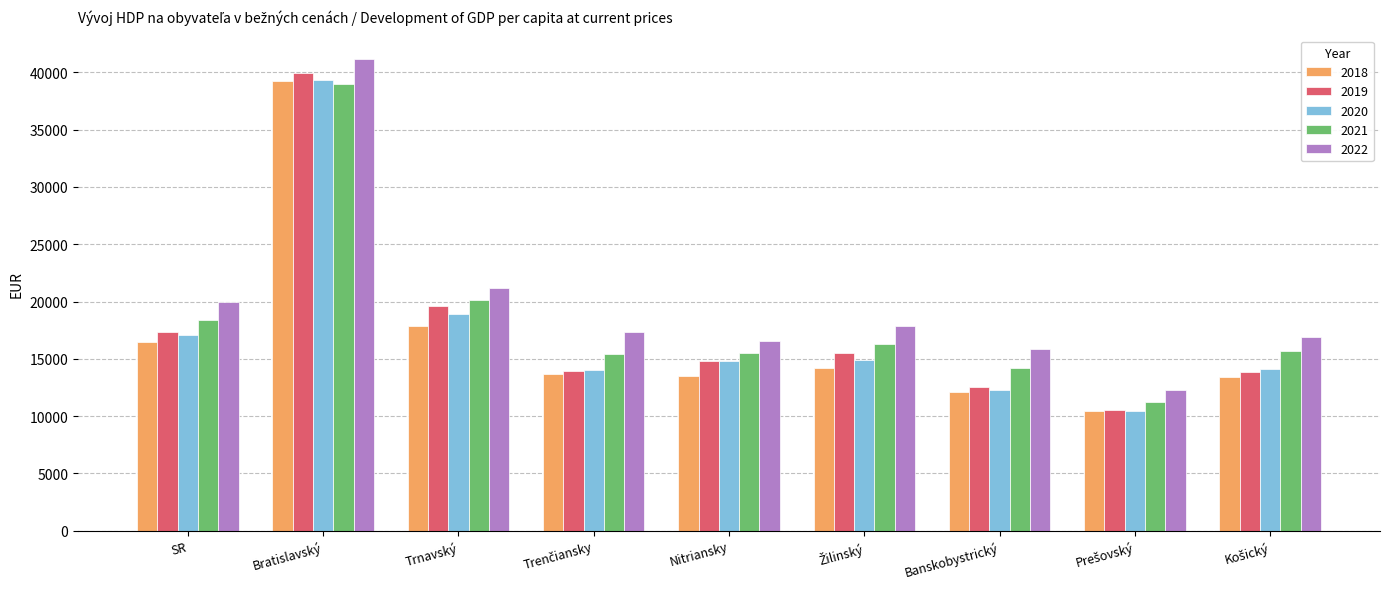

Between Bratislavský and Nitriansky, which series saw the biggest shift?

2018